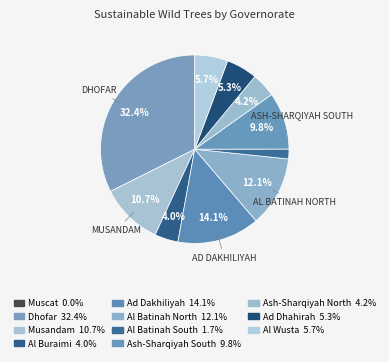

Which category has the smallest portion of the pie?

Muscat